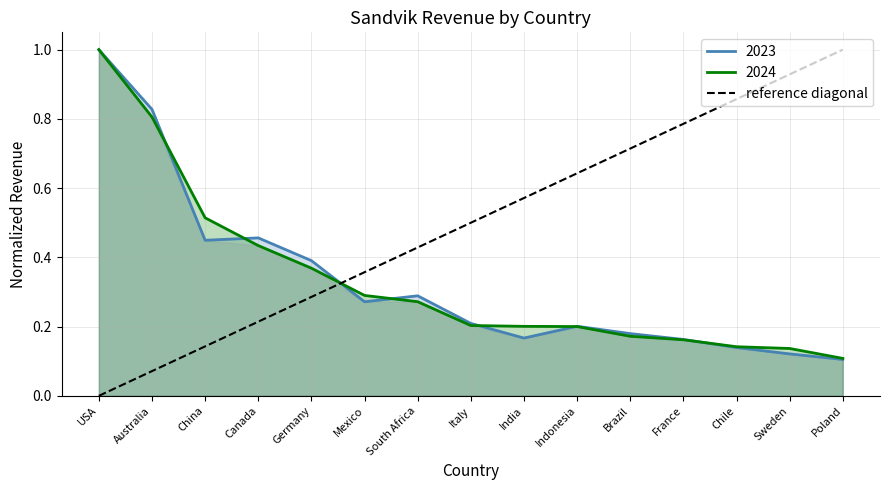

The 2024 series shows 0.7 at China. True or false?

False